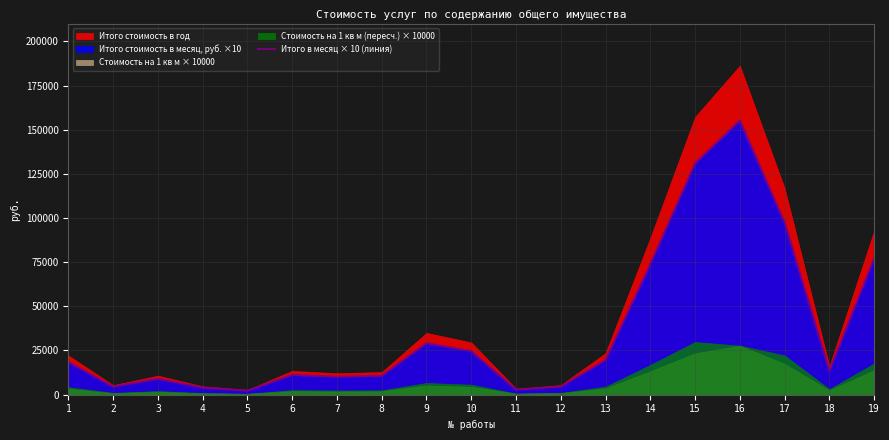

Does the chart have visible grid lines?

Yes